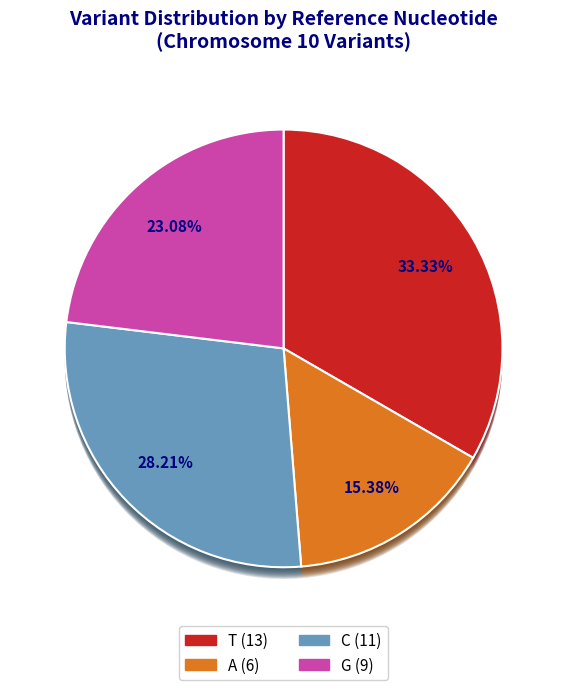

Is there any slice that represents more than half of the pie?

No